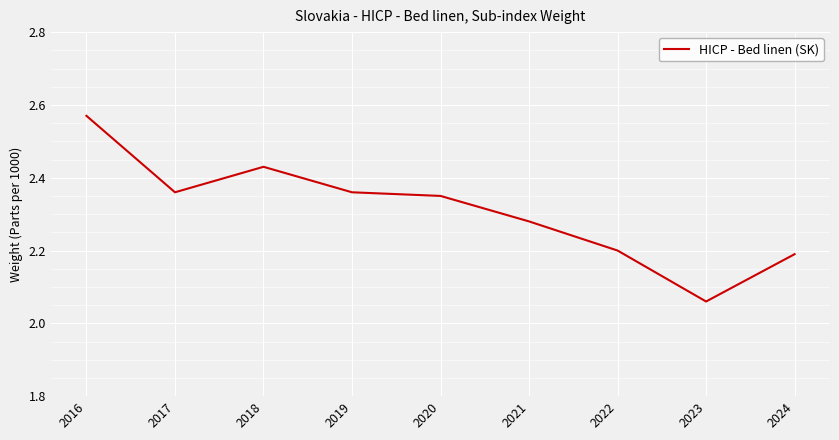

Where is the data nearest to the value 2?

2023